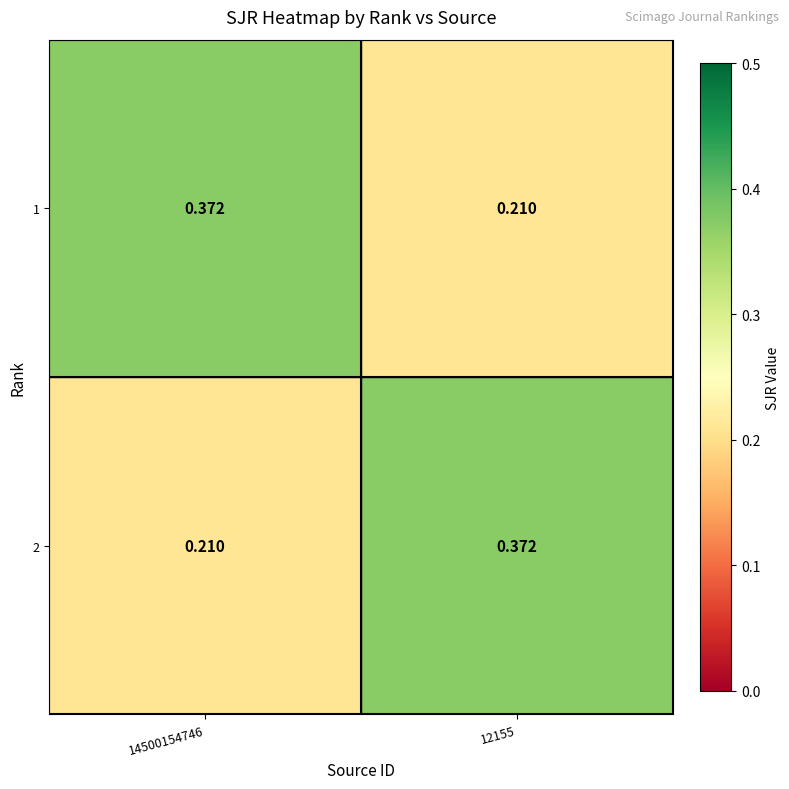

Is the value of 1 at 12155 greater than the value of 2 at 12155?

No